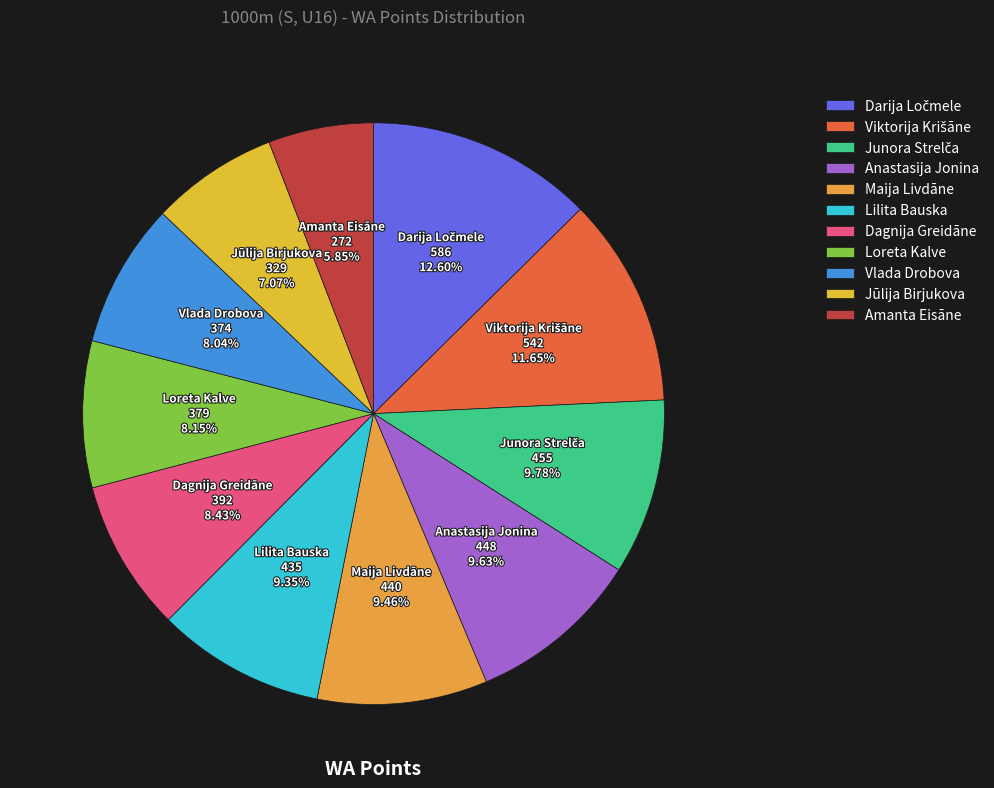

To the nearest percent, what is the average slice percentage?

9%